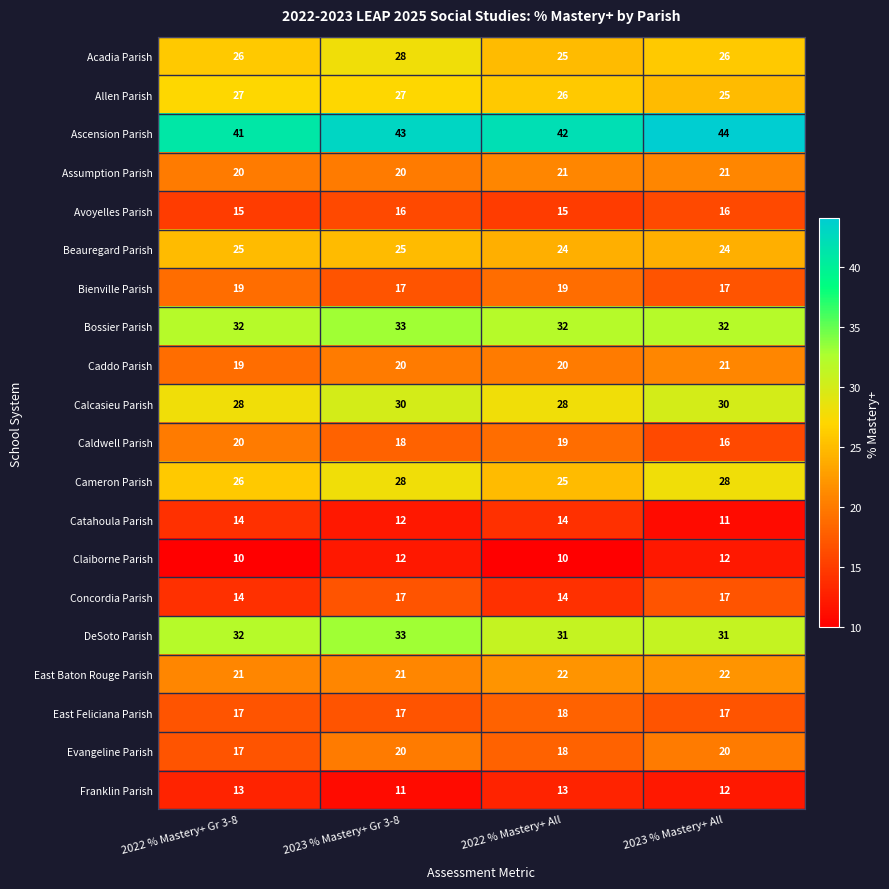

What is the difference between the highest and lowest values at 2023 % Mastery+ Gr 3-8?

32